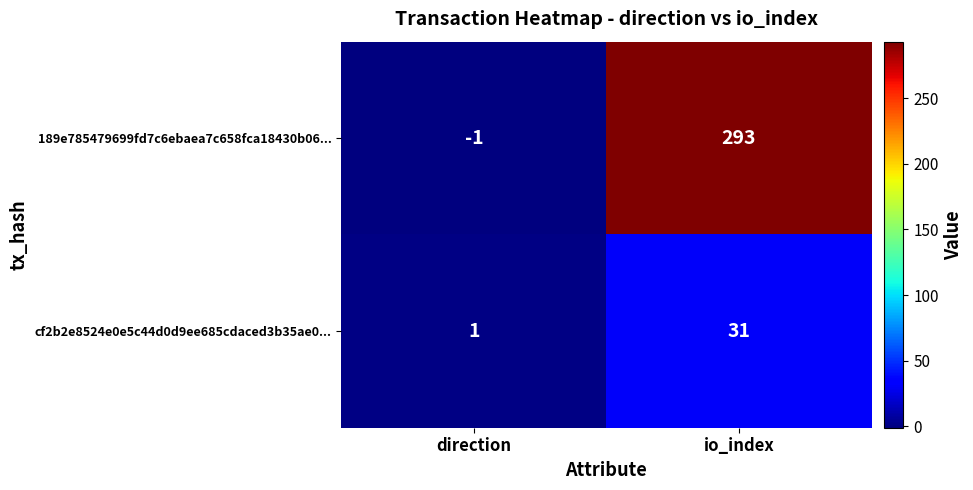

At which category does the chart reach its minimum across all series?

direction